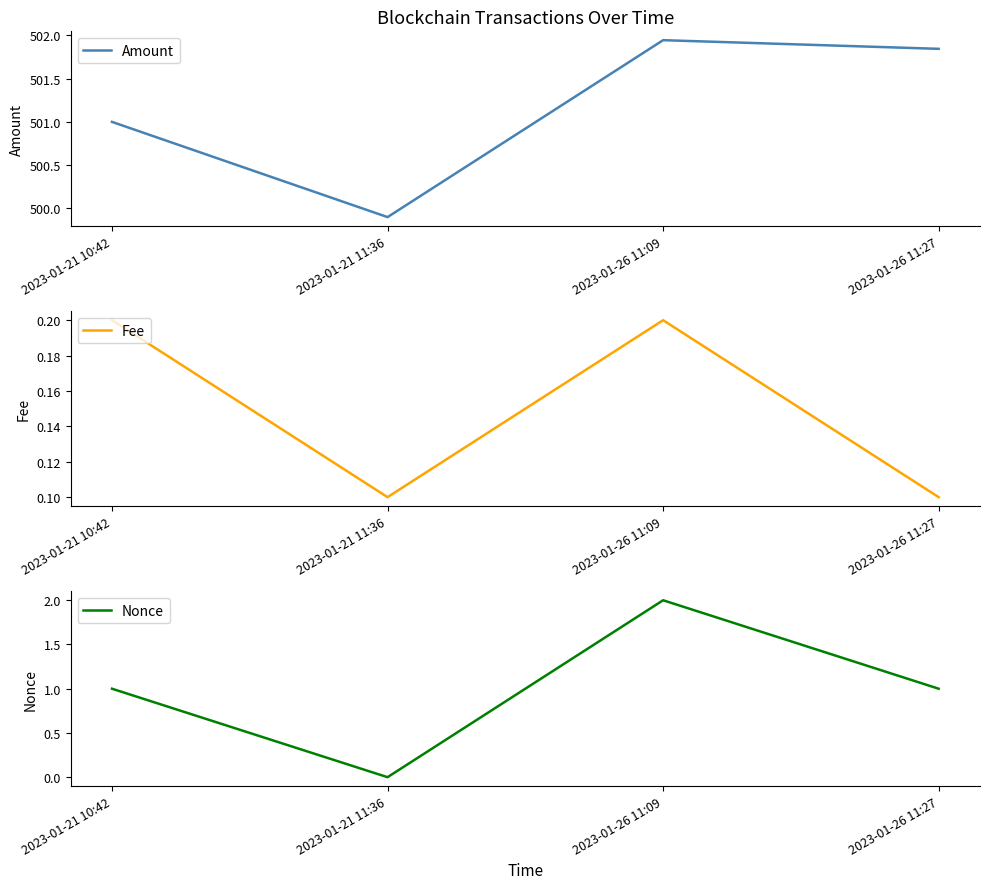

Is it true that Fee equals 0.1 at 2023-01-21 11:36?

True